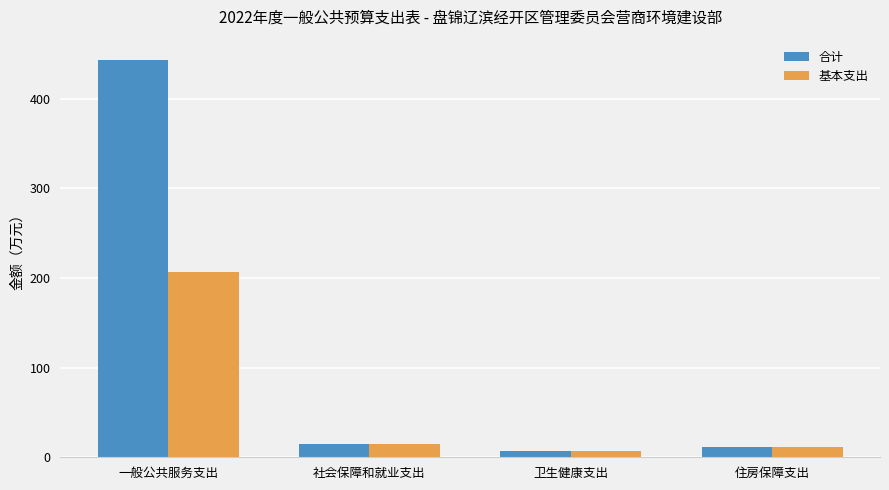

What is the difference between the maximum and second lowest values in the 合计 series?

432.5